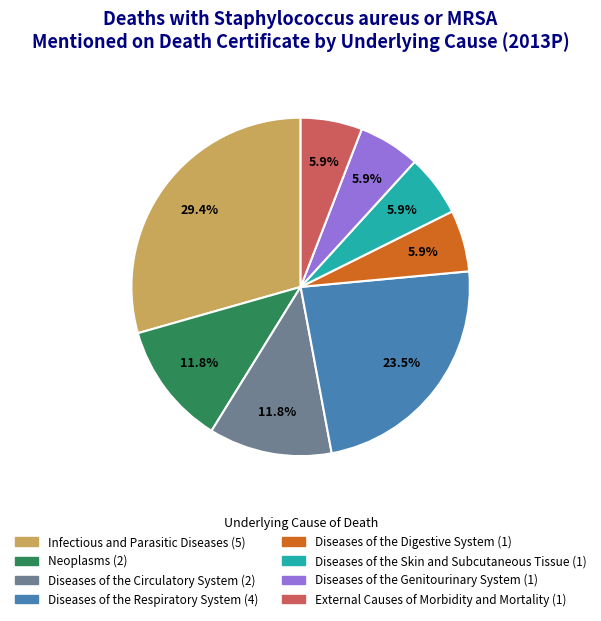

What percentage is the Neoplasms slice, to the nearest percent?

12%